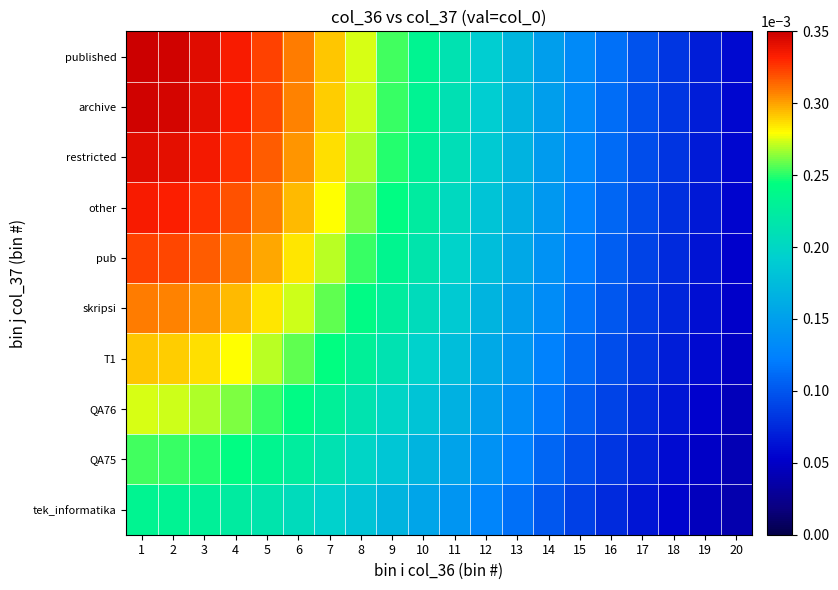

Between 10 and 17, which is larger?

10